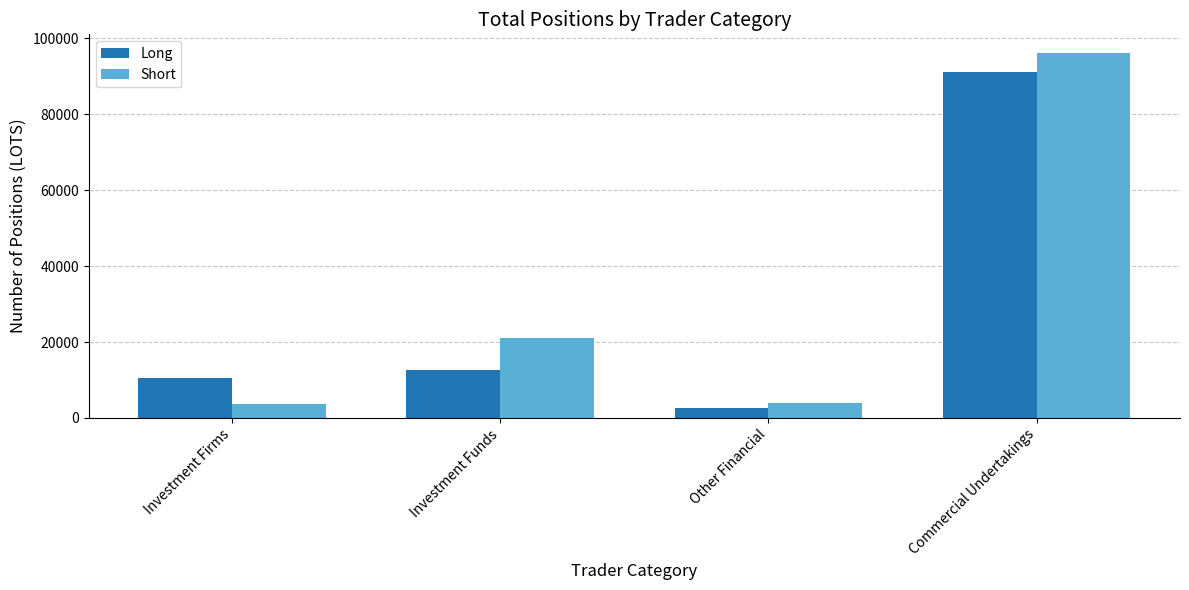

Where is Short nearest to the value 49942?

Investment Funds